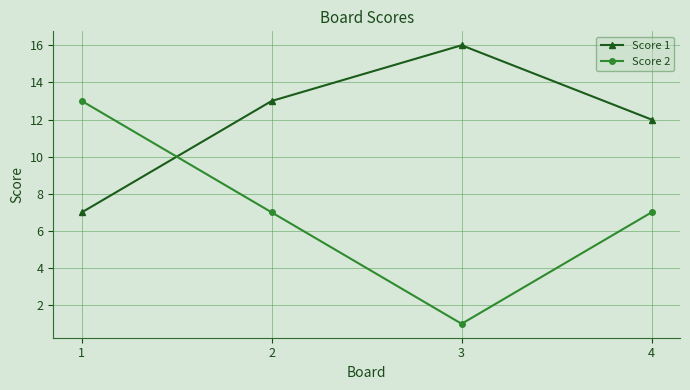

How many series are shown in this chart?

2